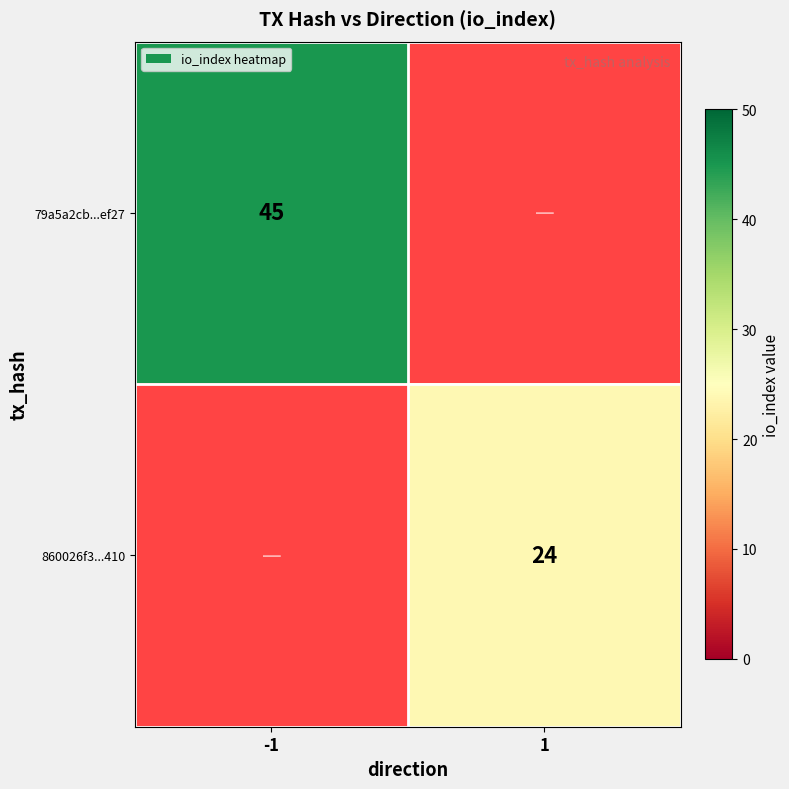

Is the value of 860026f3...410 at 1 greater than the value of 79a5a2cb...ef27 at -1?

No